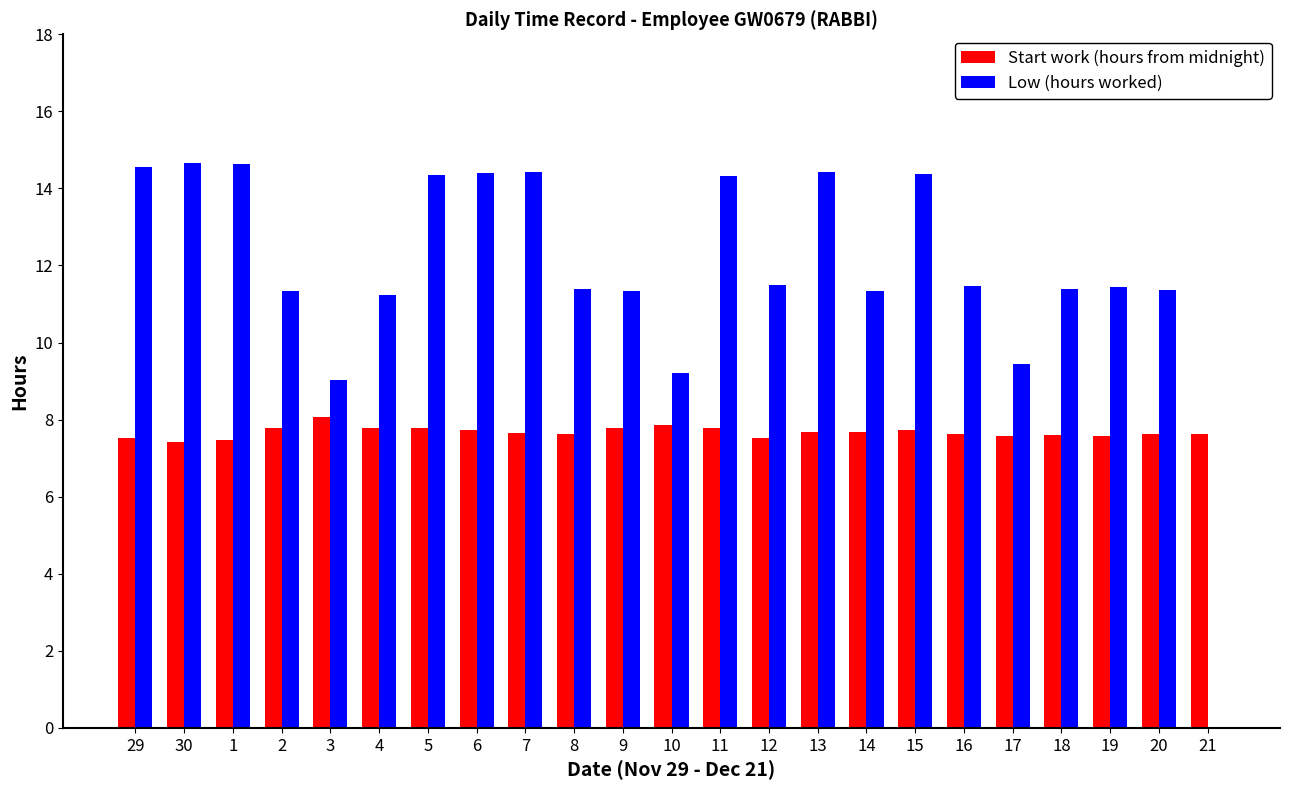

Where does the Low (hours worked) series first go above 11?

29